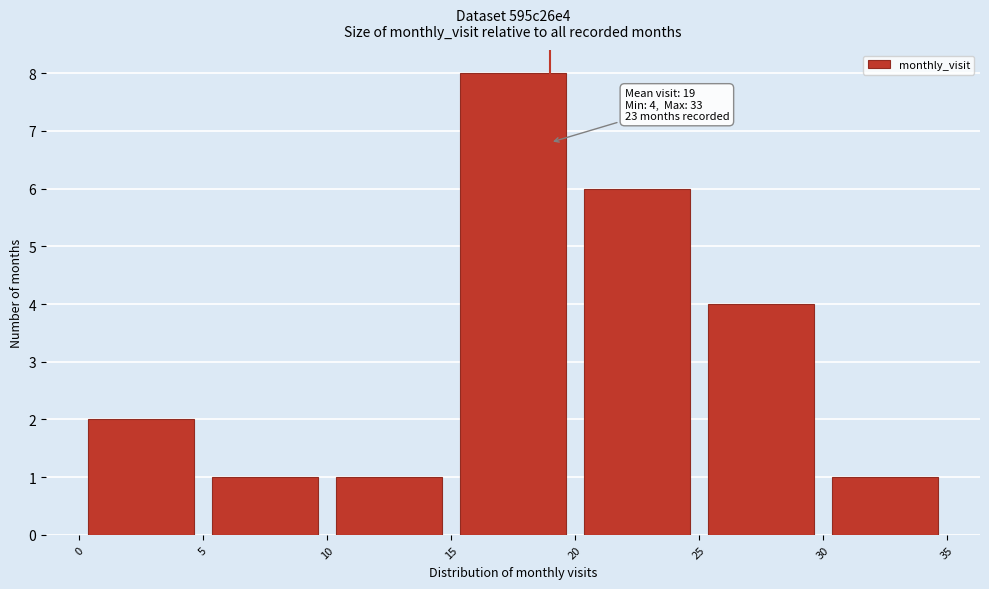

Which range on the x-axis has the tallest bar?

15 to 20